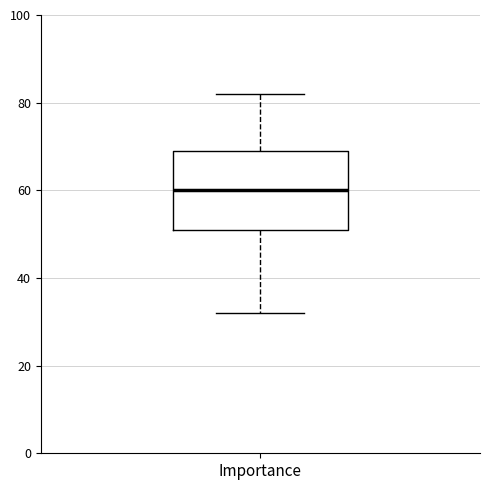

Where does the upper whisker of the box for Importance end on the y-axis? The values are not printed on the chart, so give them approximately, as read against the axis.

82